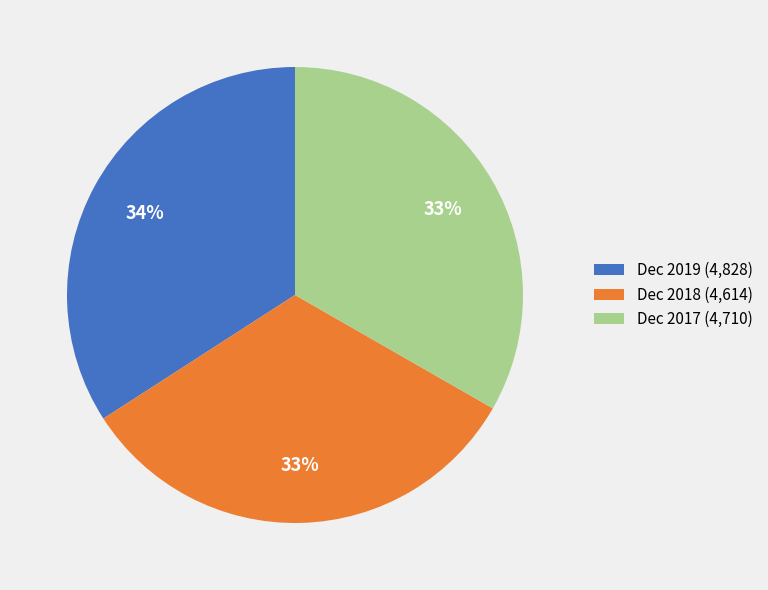

Do Dec 2017 (4,710) and Dec 2019 (4,828) together represent more than half of the pie?

Yes